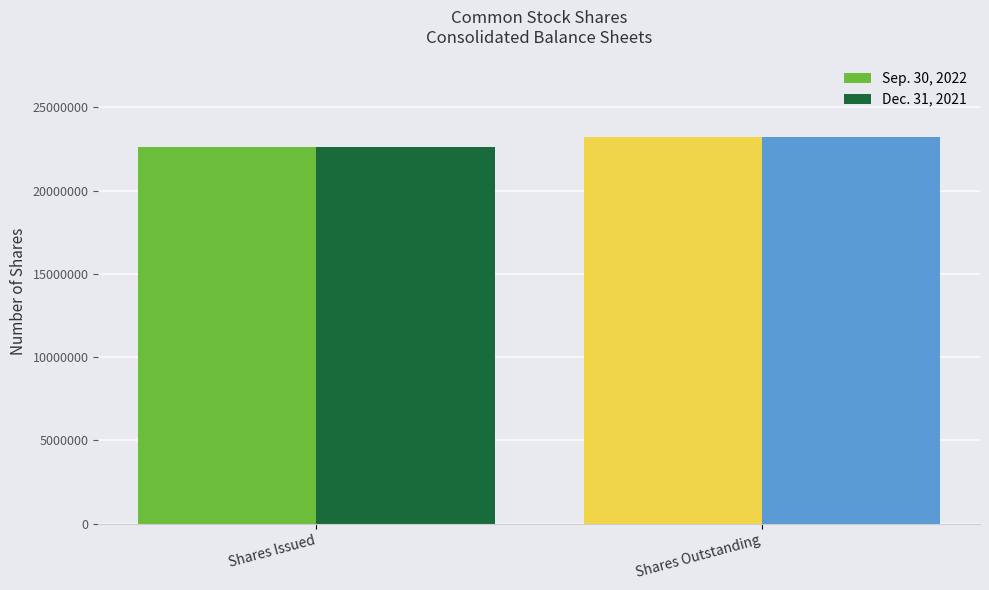

What is the difference between the maximum and minimum values in the Dec. 31, 2021 series?

595970